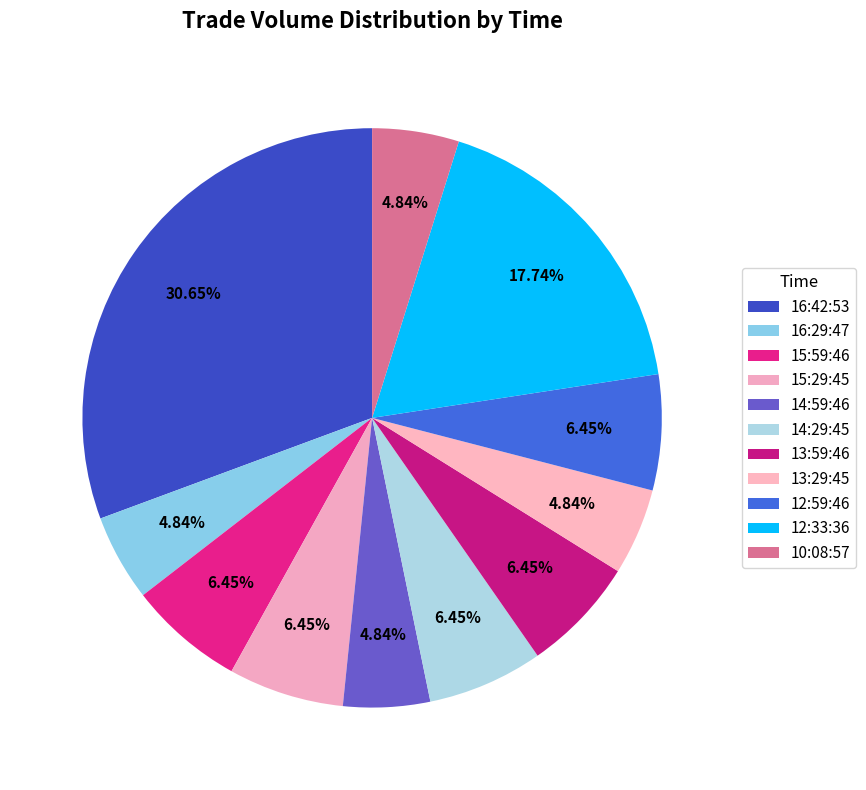

How many slices are in this pie chart?

11